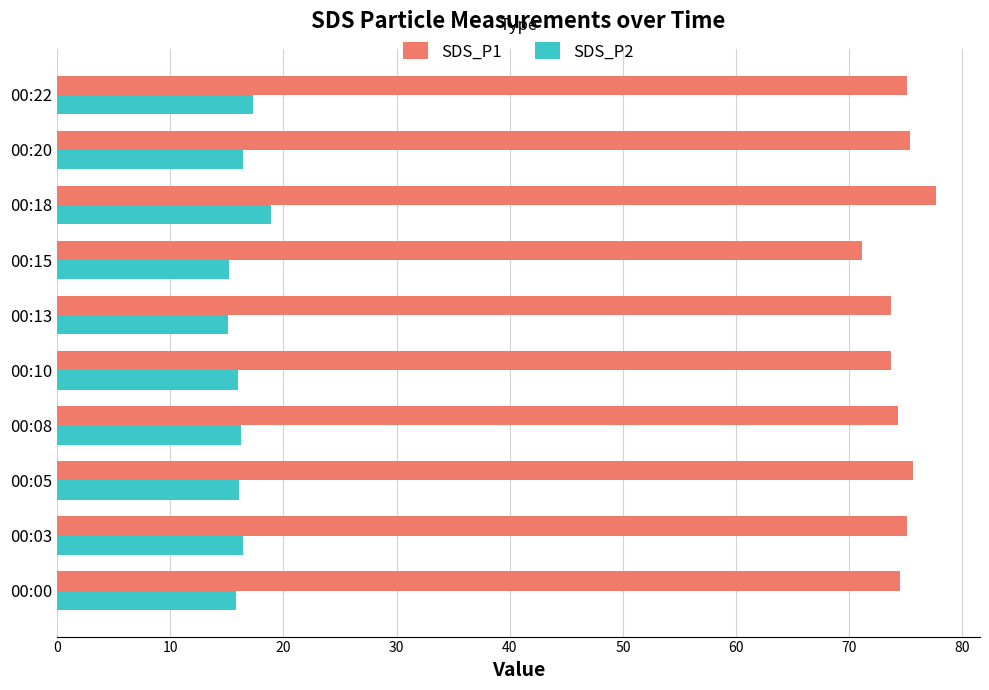

At which label does SDS_P1 reach its peak?

00:18